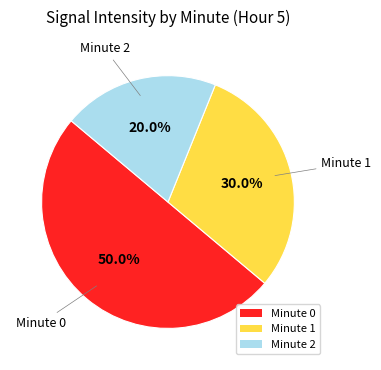

What is the smallest slice in the pie chart?

Minute 2